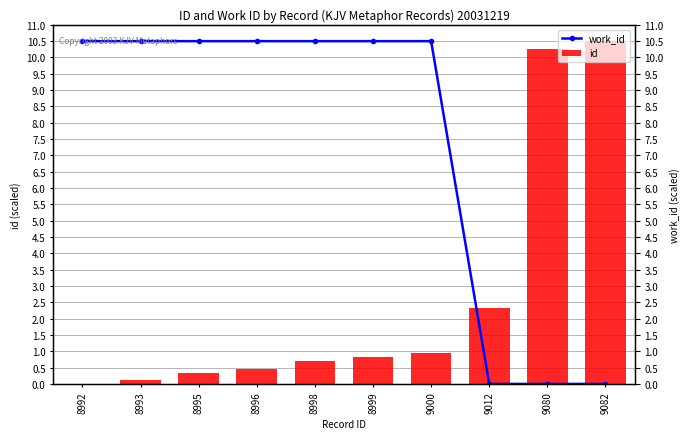

What is the difference between the work_id values at 8998 and 9082?

10.5